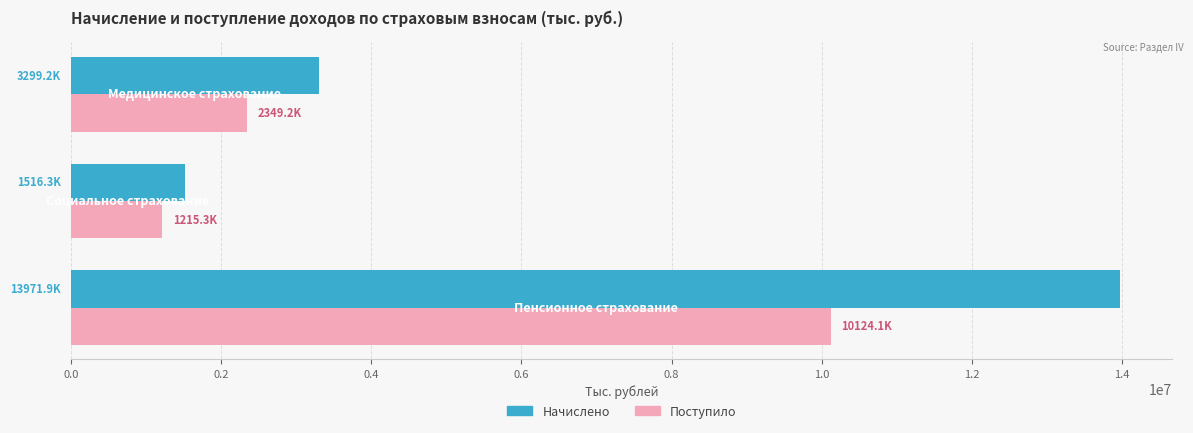

What is the difference between the maximum and minimum values in the Начислено series?

12455625